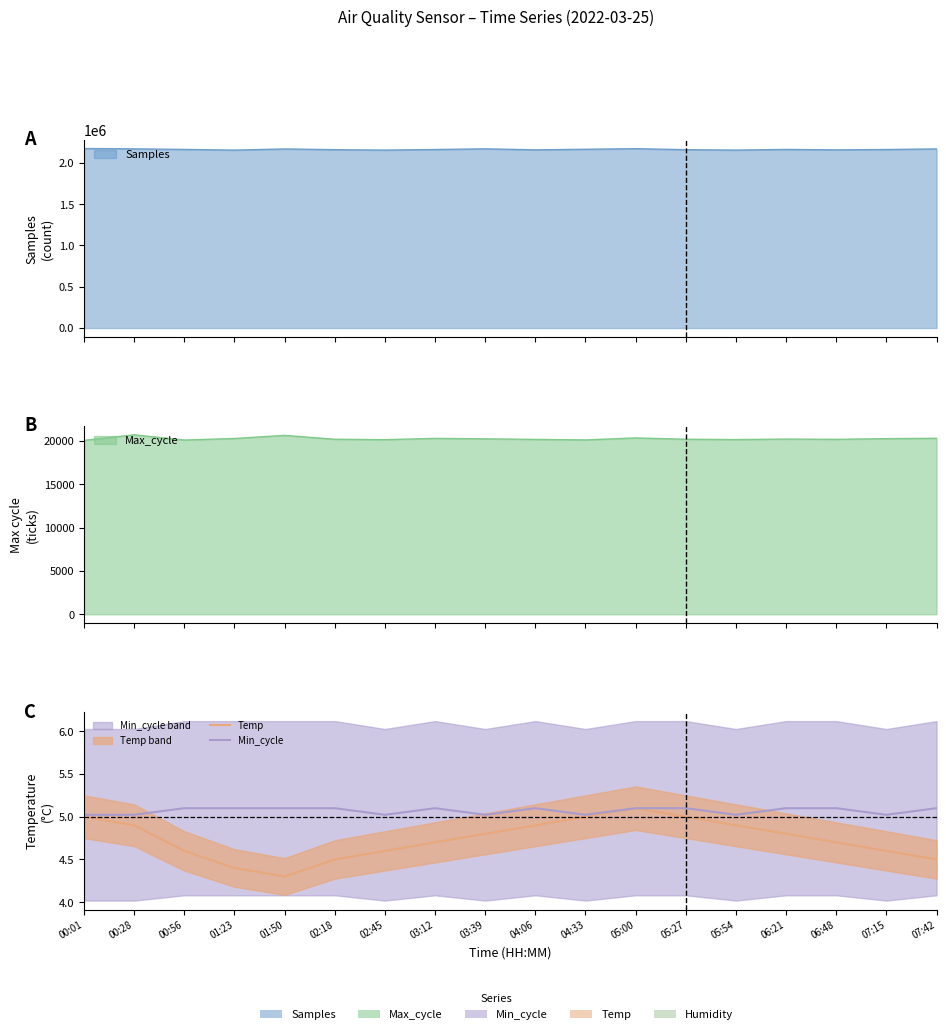

What is the total value across all series at 01:23?

9.5